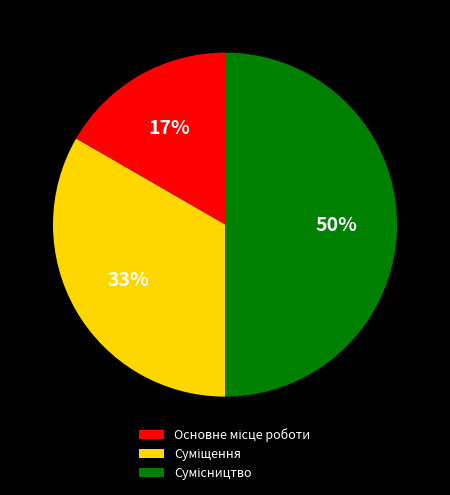

To the nearest percent, what is the average slice percentage?

33%